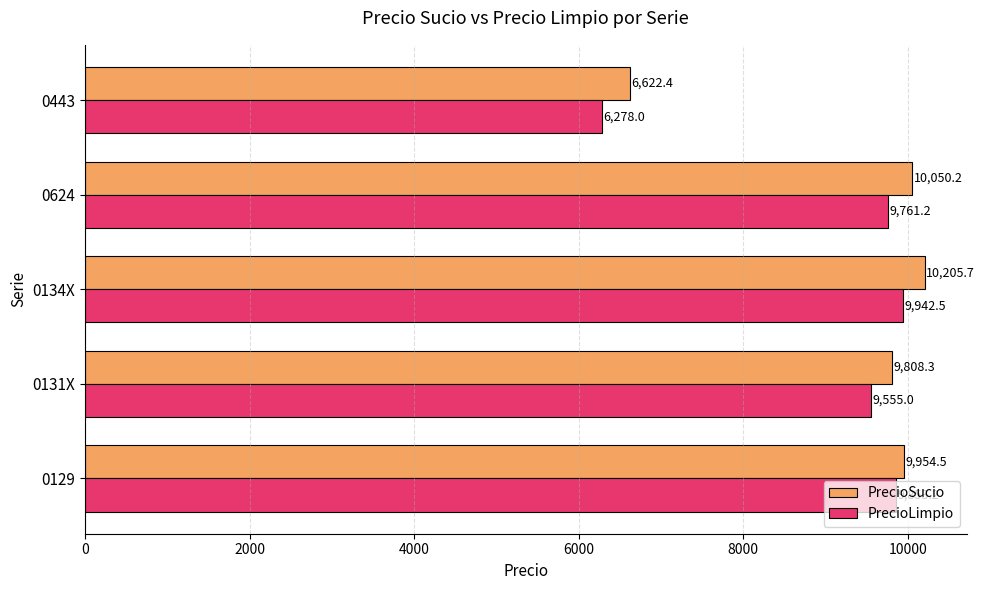

At which label does PrecioSucio reach its peak?

0134X